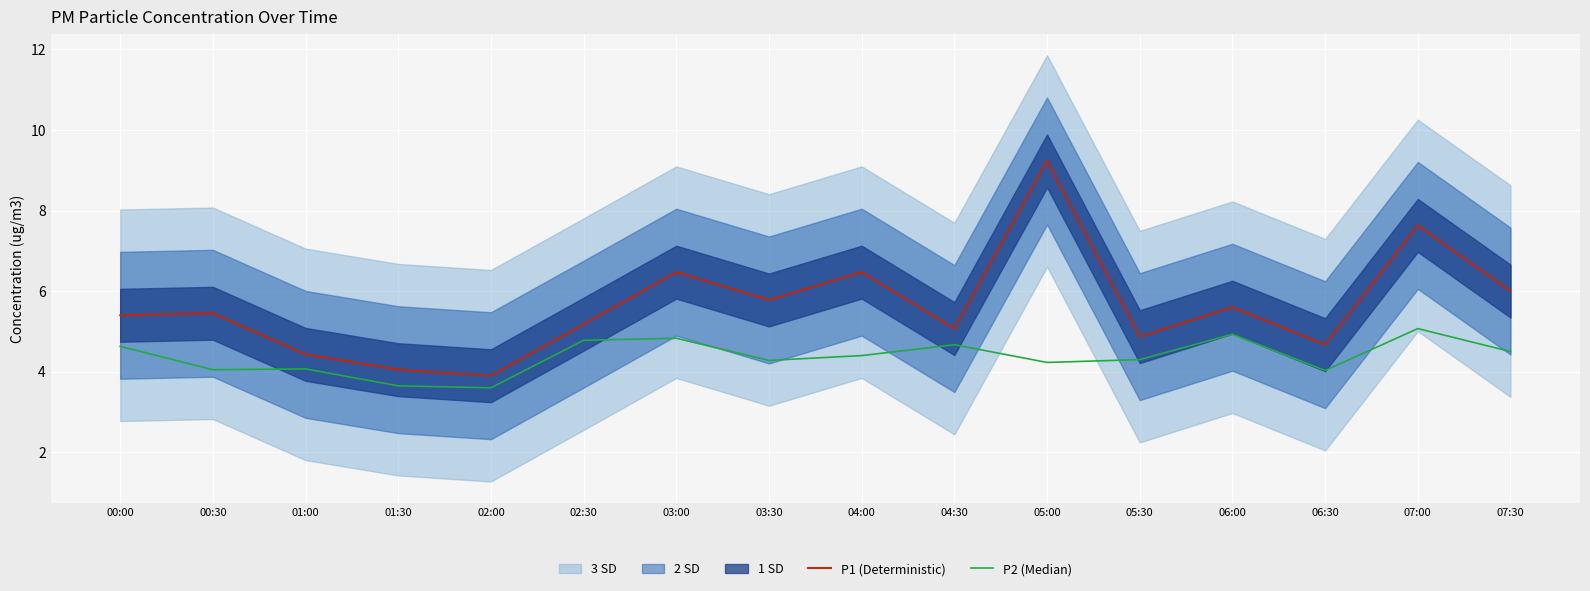

True or false: P1 (Deterministic) and P2 (Median) cross at least once.

False